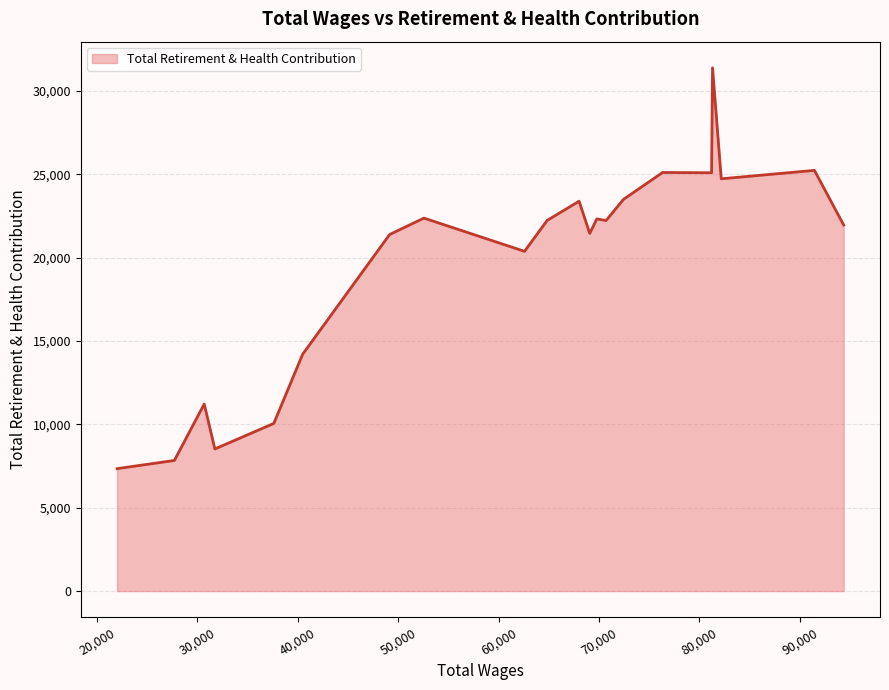

What is the minimum value shown in the chart?

7345